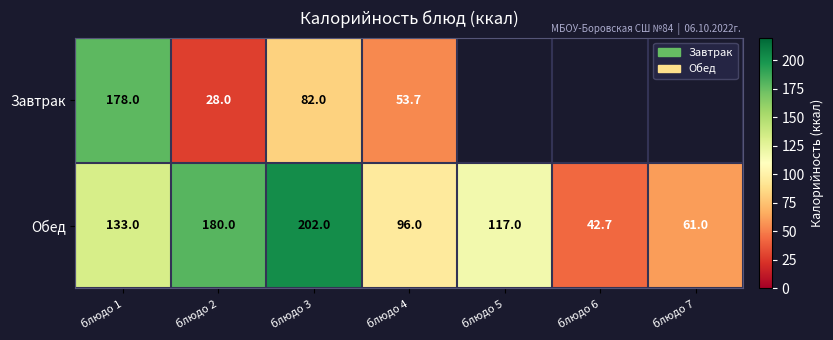

Is it true that Завтрак equals 53.7 at блюдо 4?

True